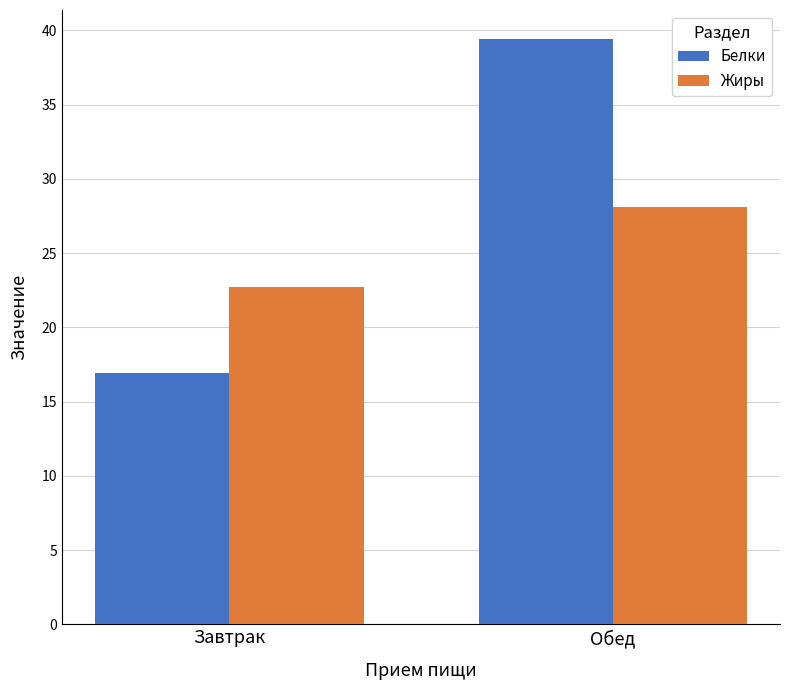

Reading left to right, transcribe all the data shown in this chart.

Белки: Завтрак=16.9	Обед=39.4
Жиры: Завтрак=22.7	Обед=28.1